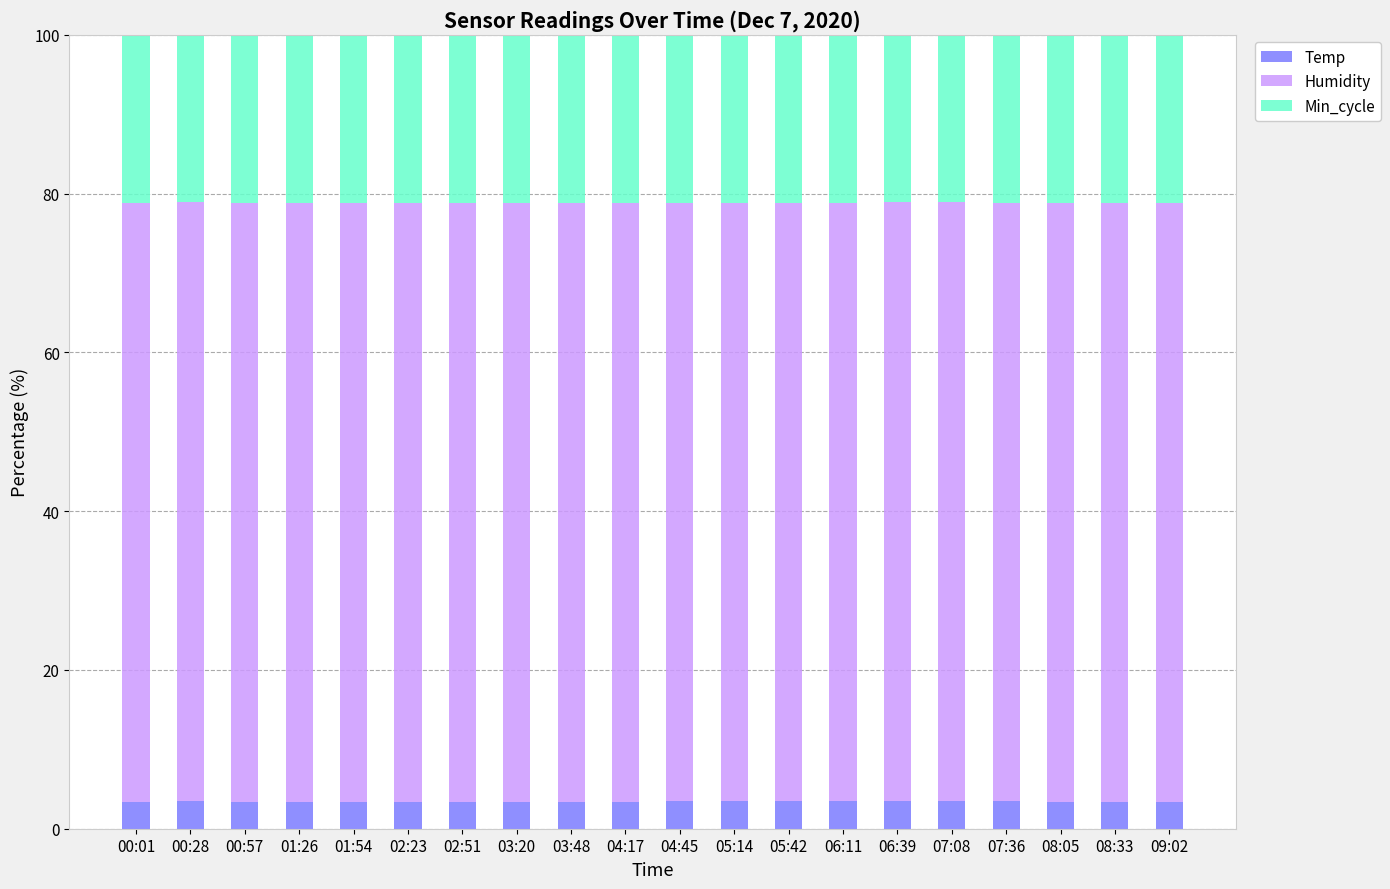

What is the total value across all series at 07:08?

100.0